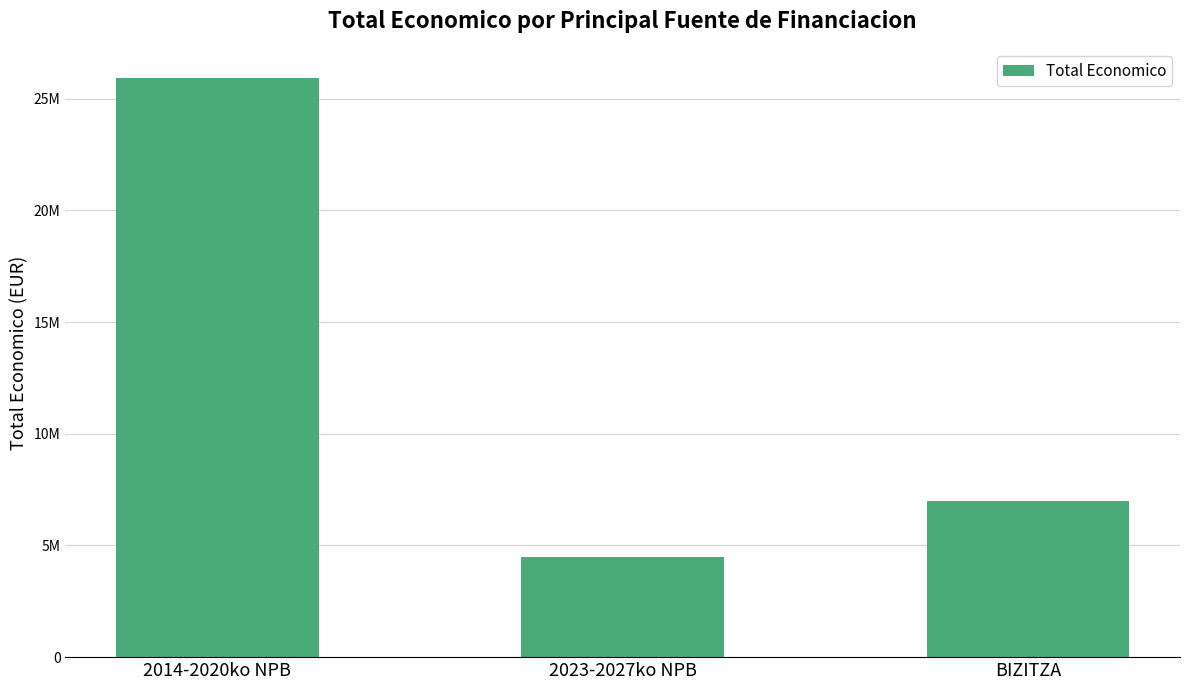

What is the change in value from 2014-2020ko NPB to BIZITZA?

-18935781